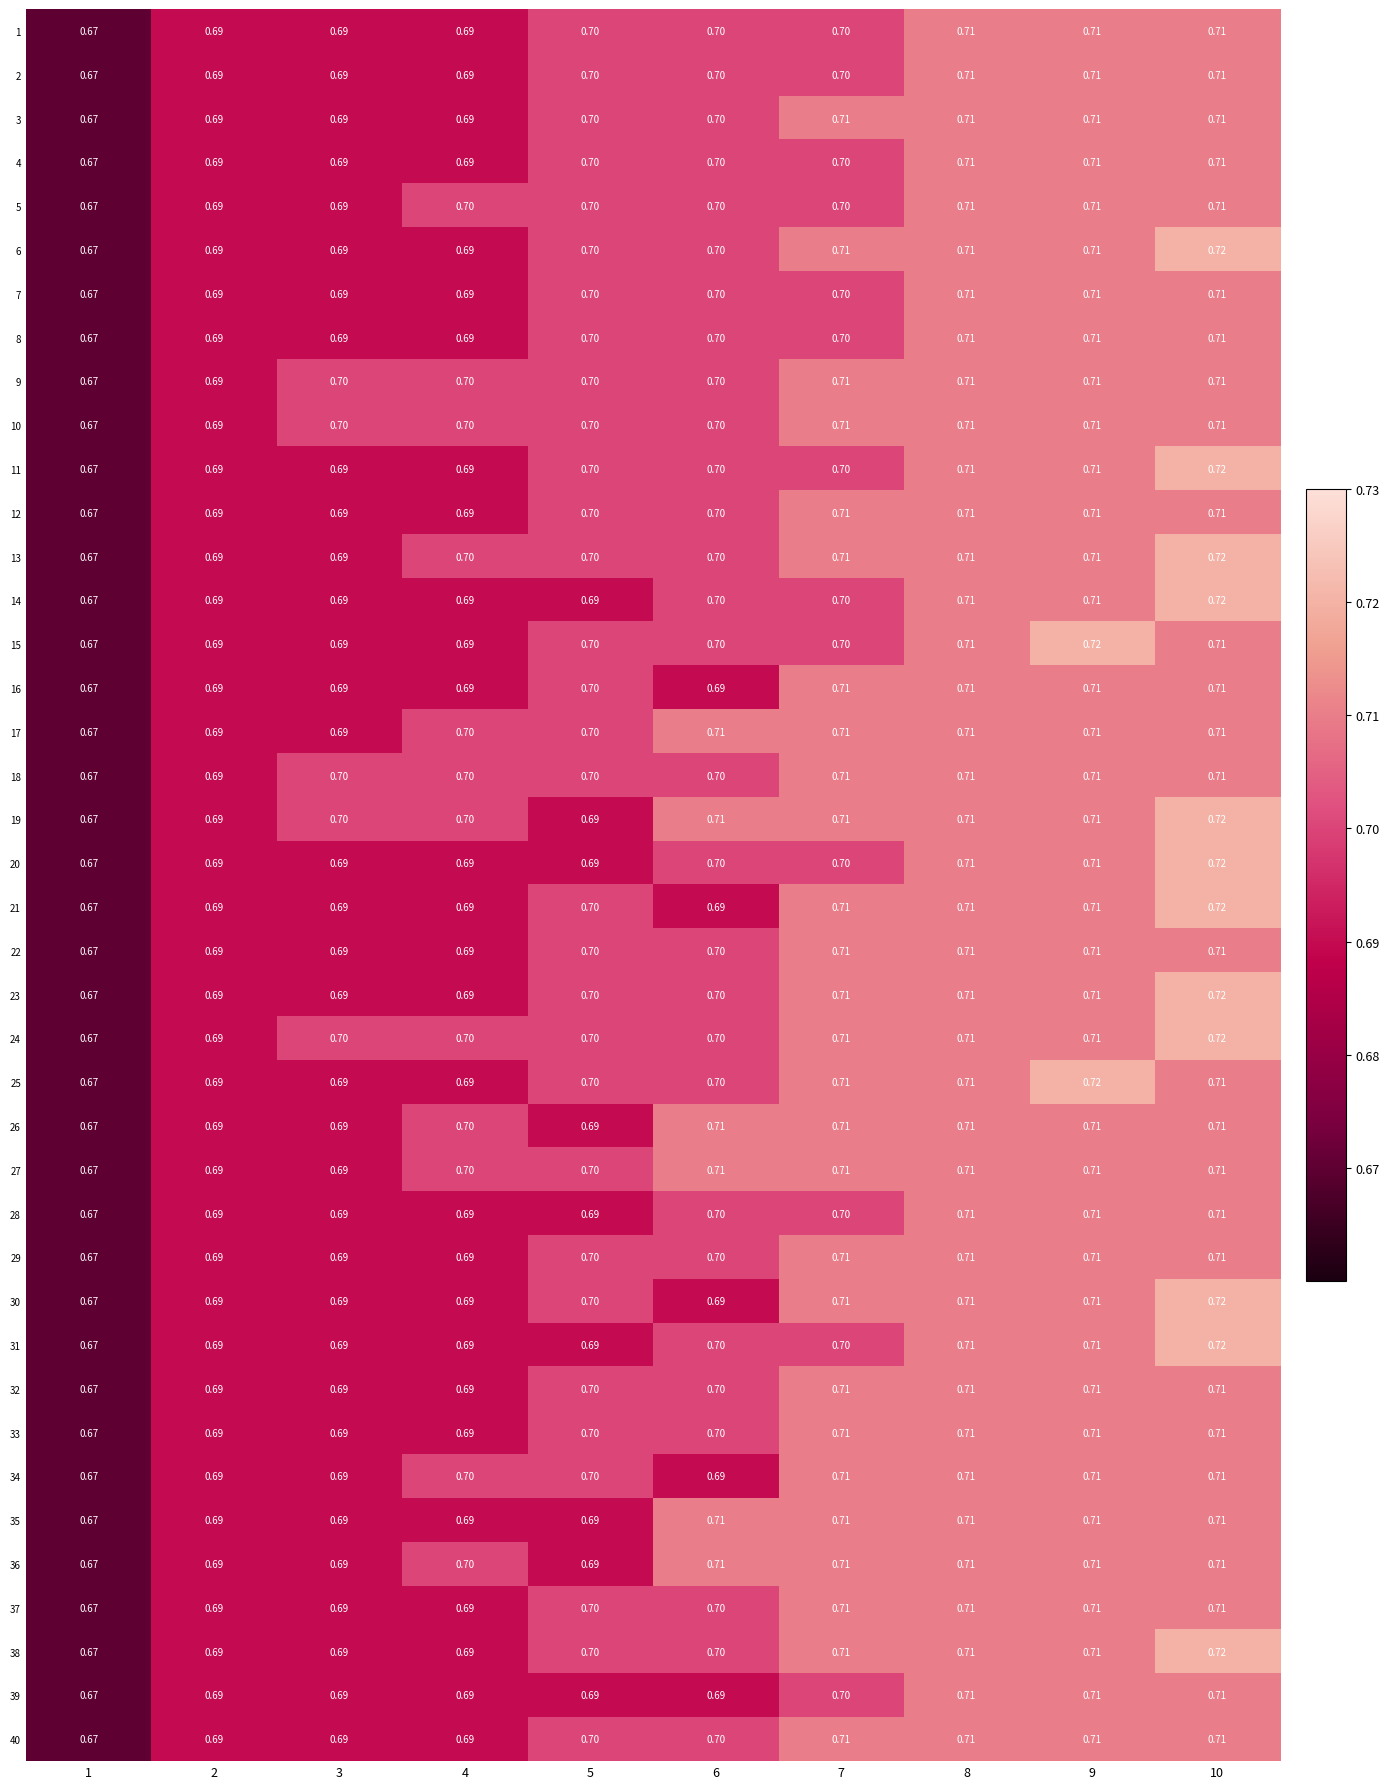

Is the value of 10 at 9 greater than the value of 19 at 10?

No